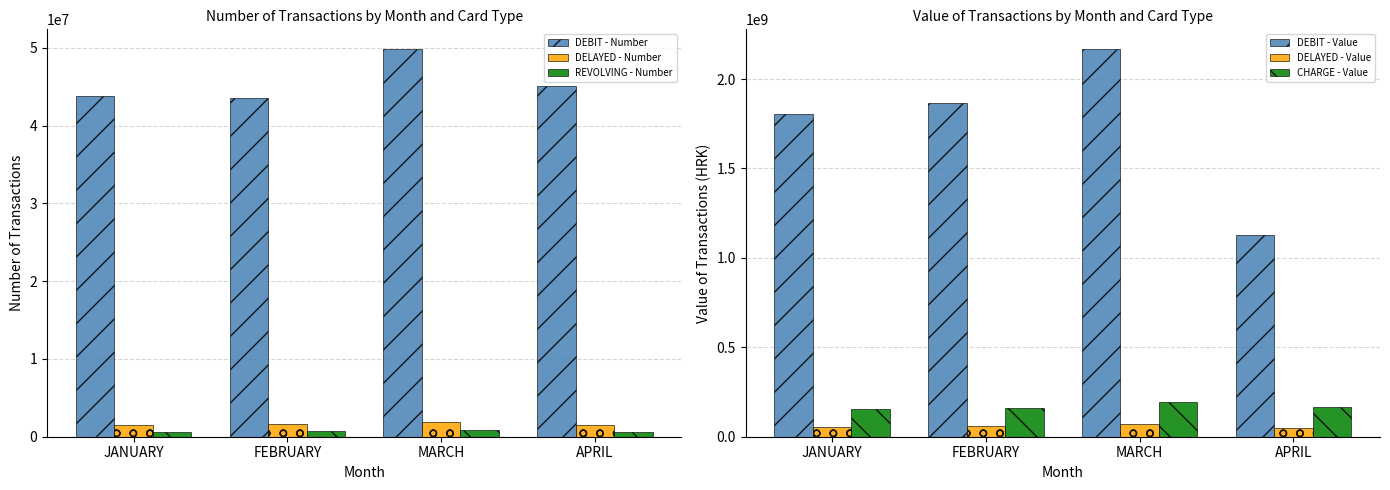

Reading left to right, list all the values displayed in this chart.

DEBIT - Number: JANUARY=43776271	FEBRUARY=43533128	MARCH=49901193	APRIL=45052715
DELAYED - Number: JANUARY=1549193	FEBRUARY=1610428	MARCH=1868839	APRIL=1472927
REVOLVING - Number: JANUARY=648958	FEBRUARY=678557	MARCH=801669	APRIL=642907
DEBIT - Value: JANUARY=1803255428	FEBRUARY=1865856336	MARCH=2169712553	APRIL=1127728490
DELAYED - Value: JANUARY=56294260	FEBRUARY=58653357	MARCH=69192968	APRIL=49774753
CHARGE - Value: JANUARY=154315777	FEBRUARY=162290812	MARCH=196224458	APRIL=163448768